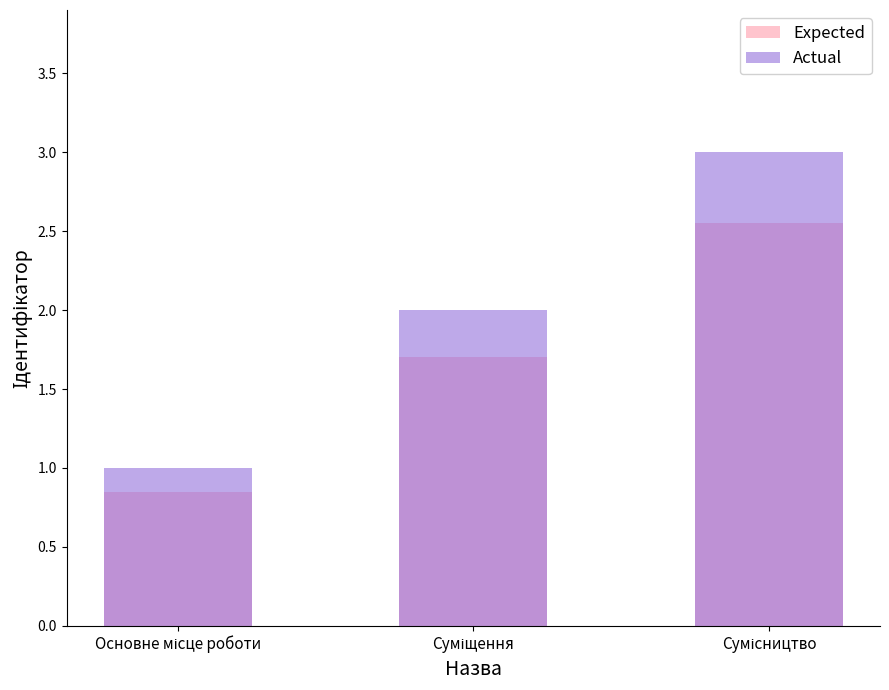

At which category is the sum across all series the highest?

Сумісництво